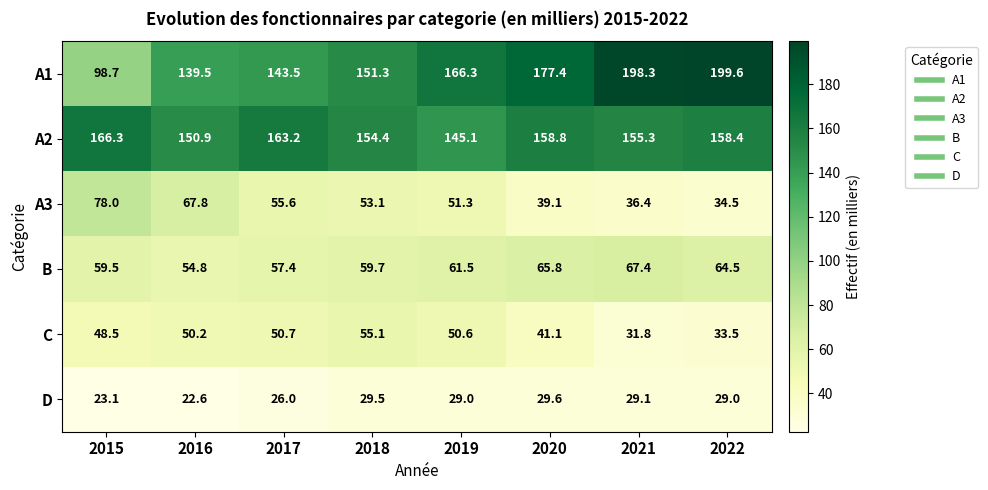

Which category has the highest value across all series?

2022